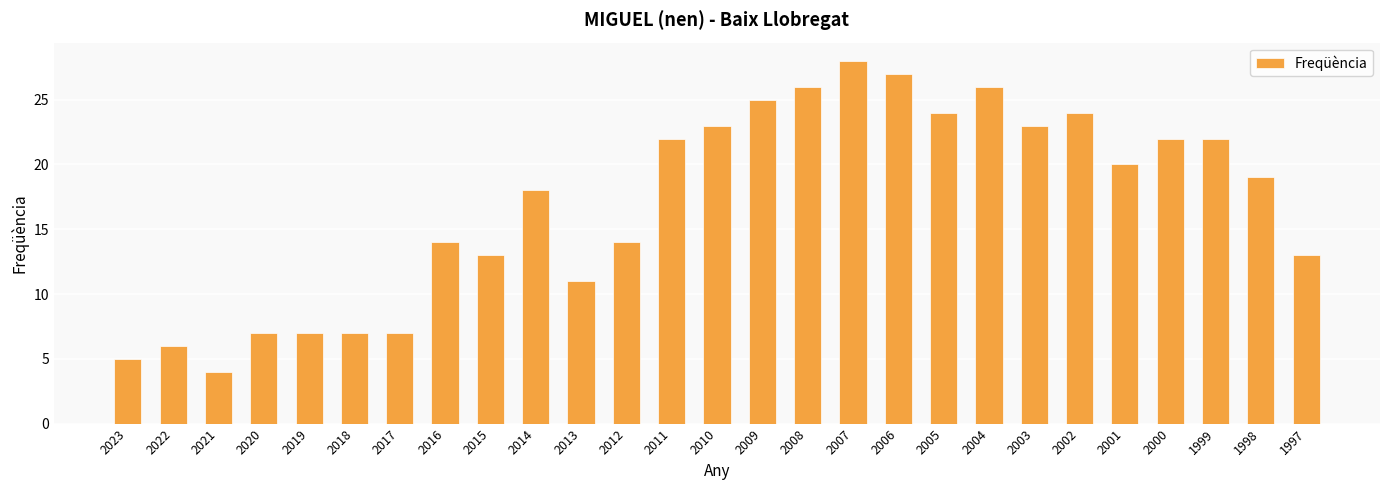

What is the change in value from 2009 to 1997?

-12